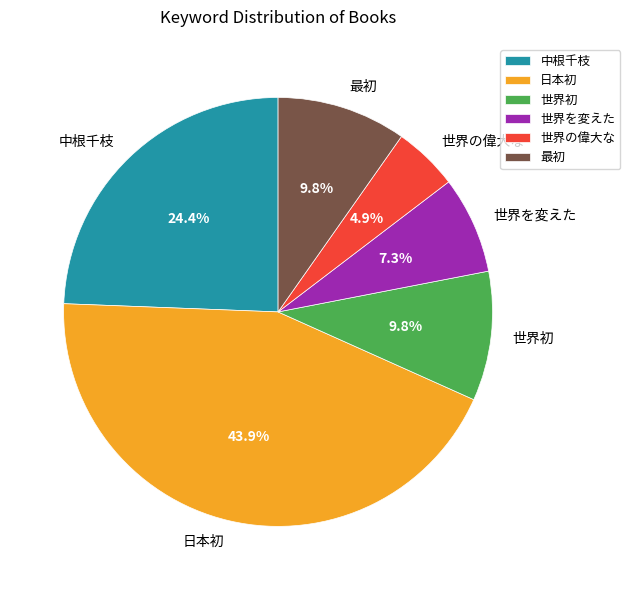

True or false: 世界初 accounts for 1% of the total.

False